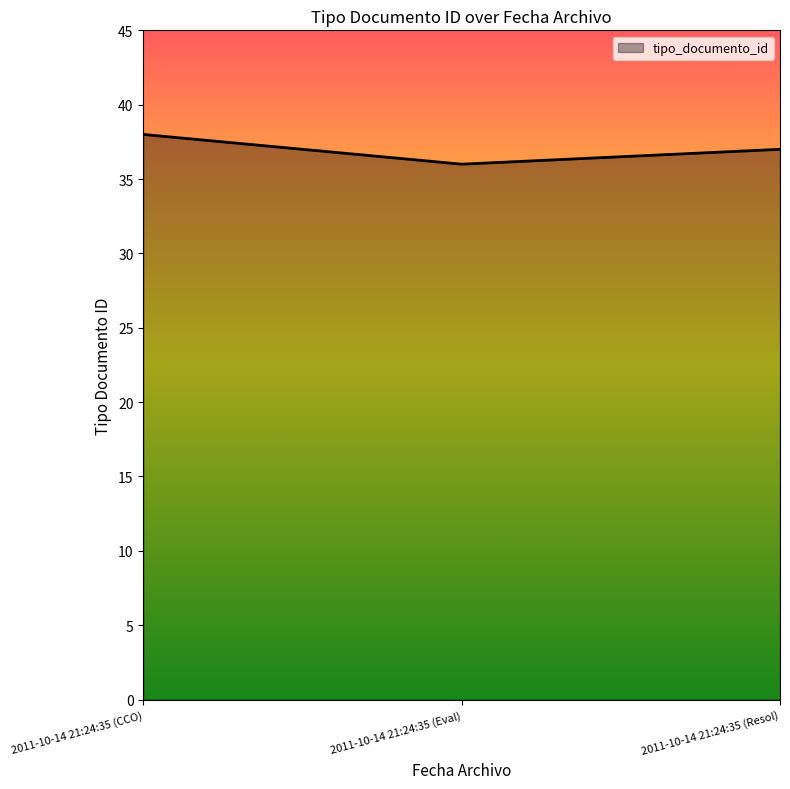

What is the difference between the values at 2011-10-14 21:24:35 (CCO) and 2011-10-14 21:24:35 (Eval)?

2